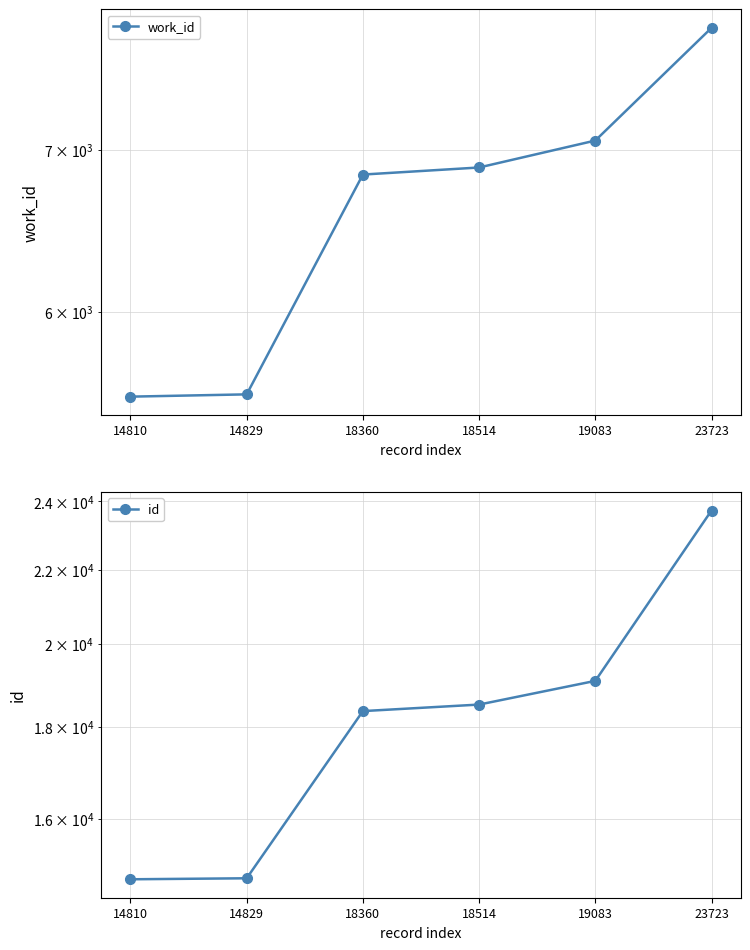

Reading left to right, what are all the values shown in this chart?

work_id: 14810=5538	14829=5550	18360=6836	18514=6882	19083=7060	23723=7856
id: 14810=14810	14829=14829	18360=18360	18514=18514	19083=19083	23723=23723